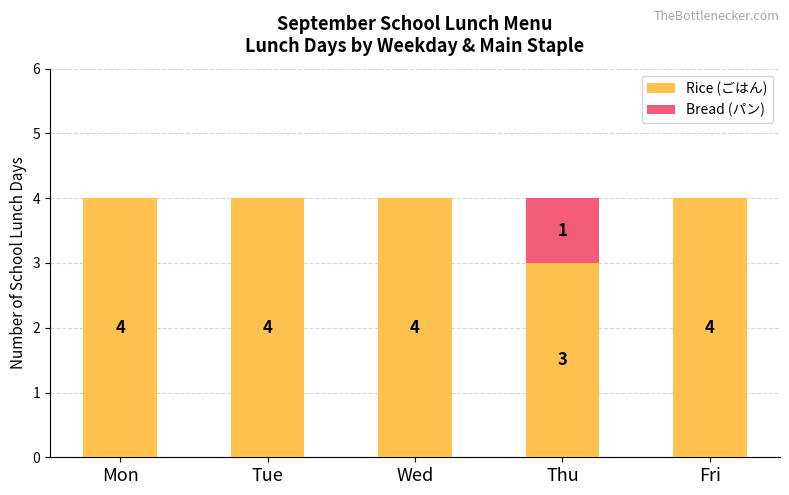

True or false: Rice (ごはん) has a value of 6 at Fri.

False